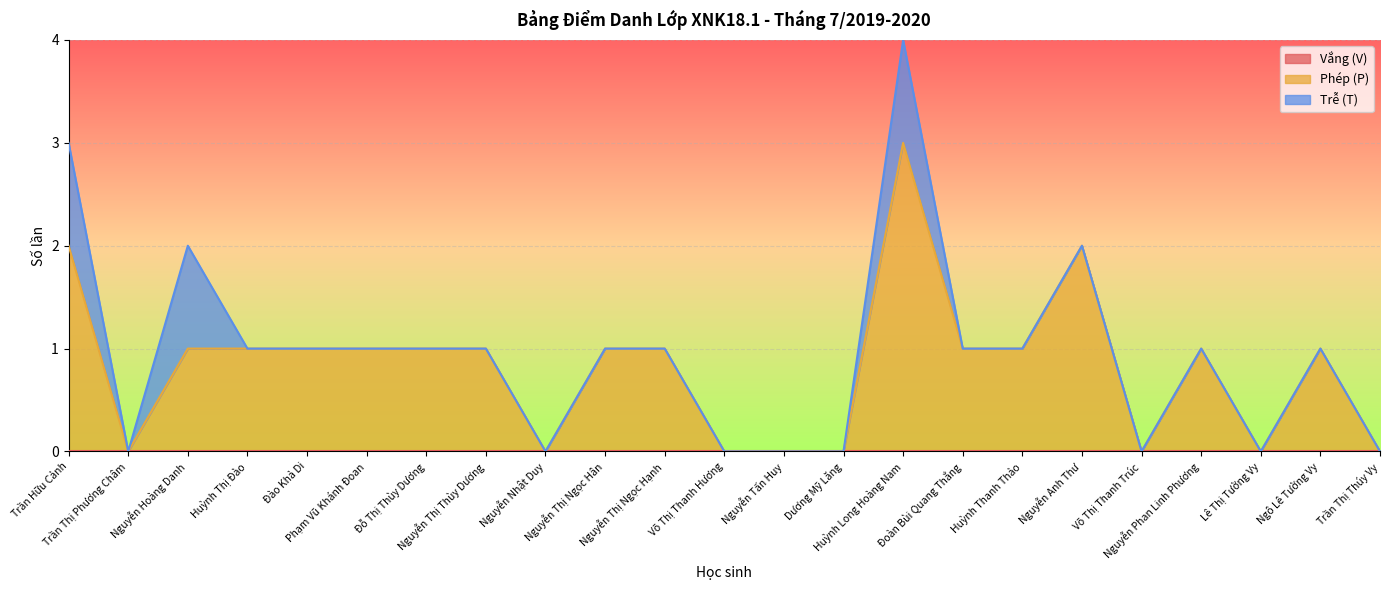

True or false: Trễ (T) has a value of -1 at Nguyễn Nhật Duy.

False